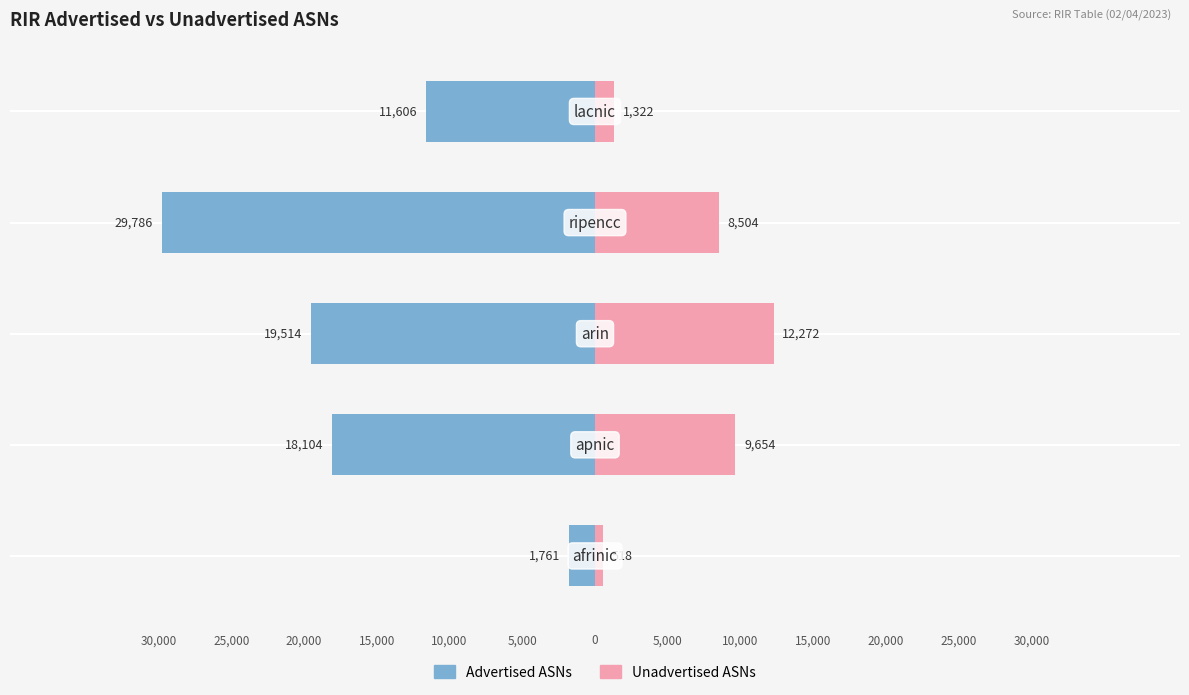

Reading left to right, what are all the values shown in this chart?

Advertised ASNs: -1761	-18104	-19514	-29786	-11606
Unadvertised ASNs: 518	9654	12272	8504	1322